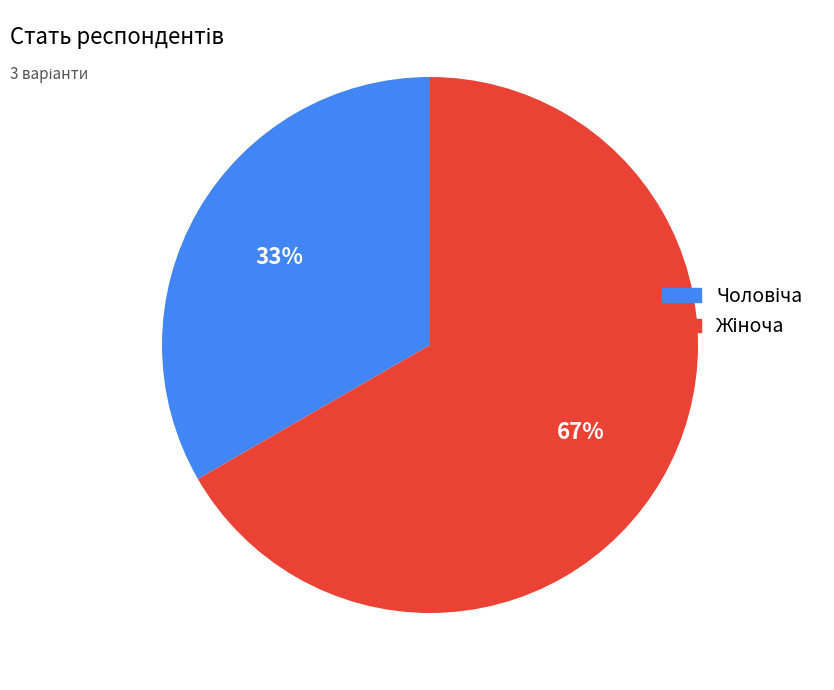

Count the number of slices in the pie.

2